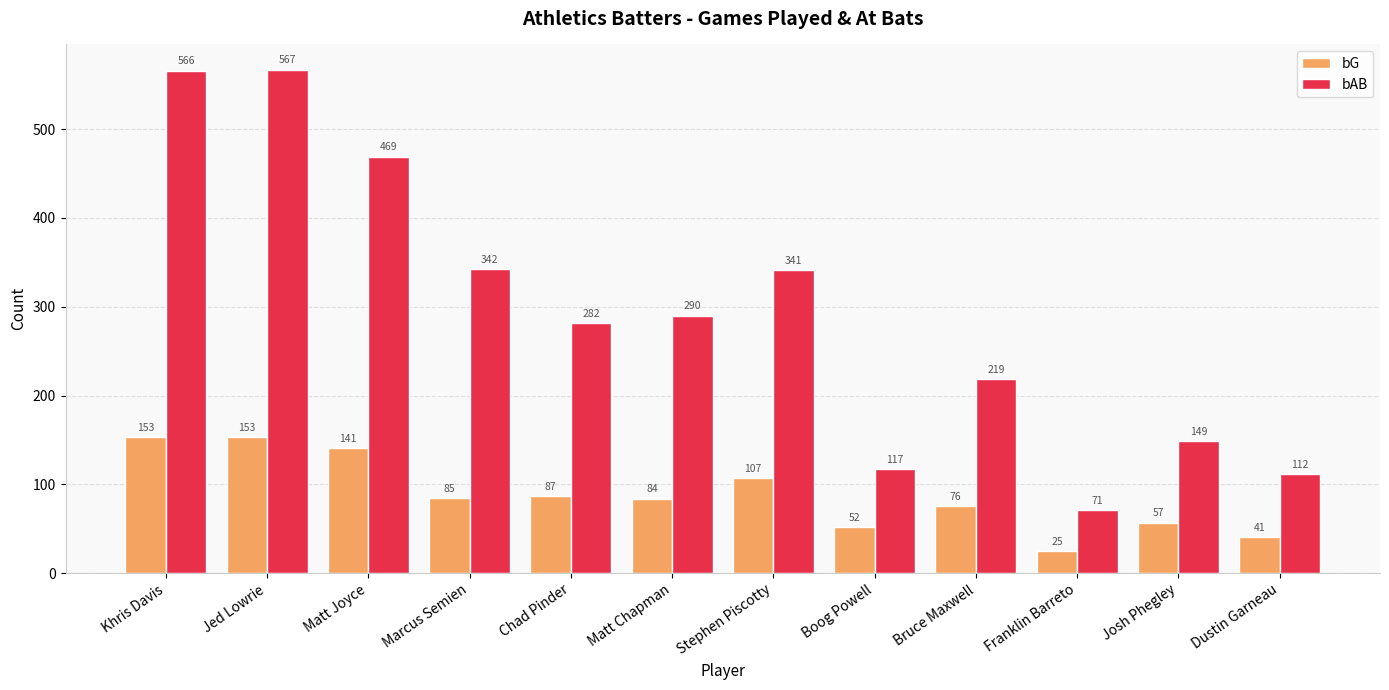

The bAB series shows 149 at Josh Phegley. True or false?

True